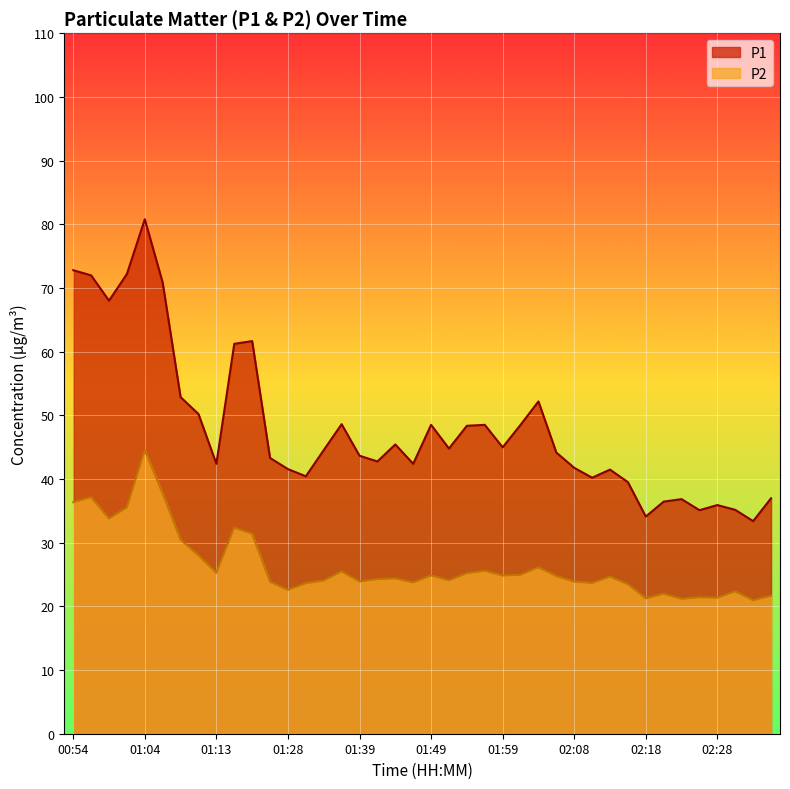

What is the difference between the highest and lowest values at 00:54?

36.4